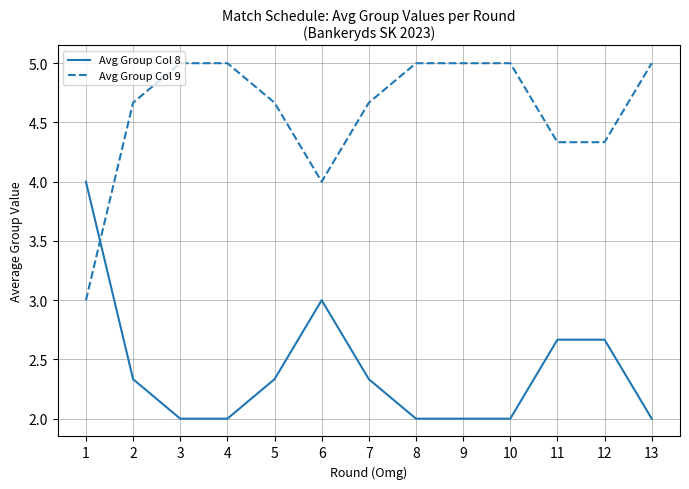

What is the spread (max minus min) of values at 4?

3.0